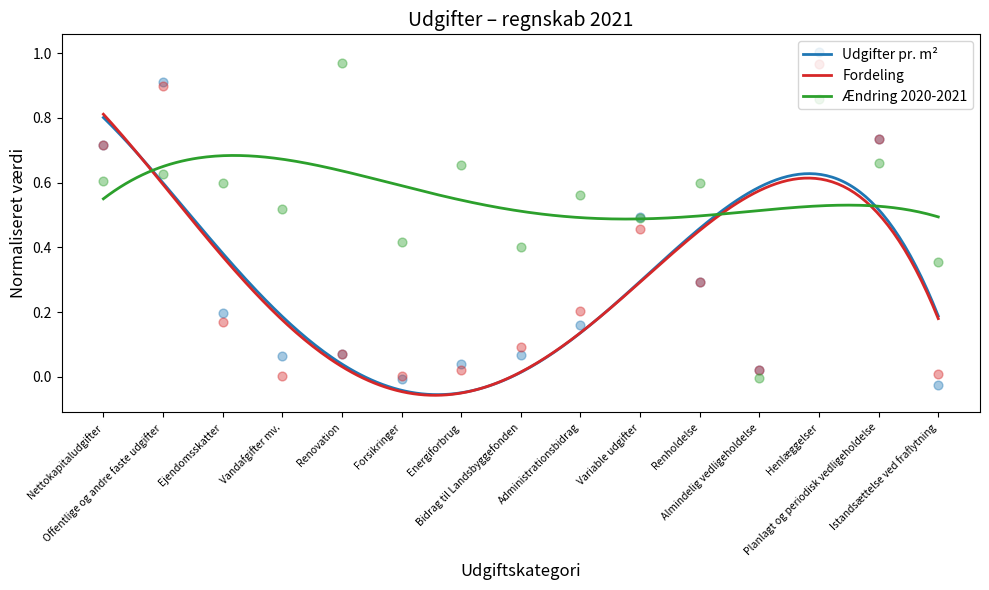

Is the value of Ændring 2020-2021 at Renholdelse greater than the value of Udgifter pr. m² at Planlagt og periodisk vedligeholdelse?

No